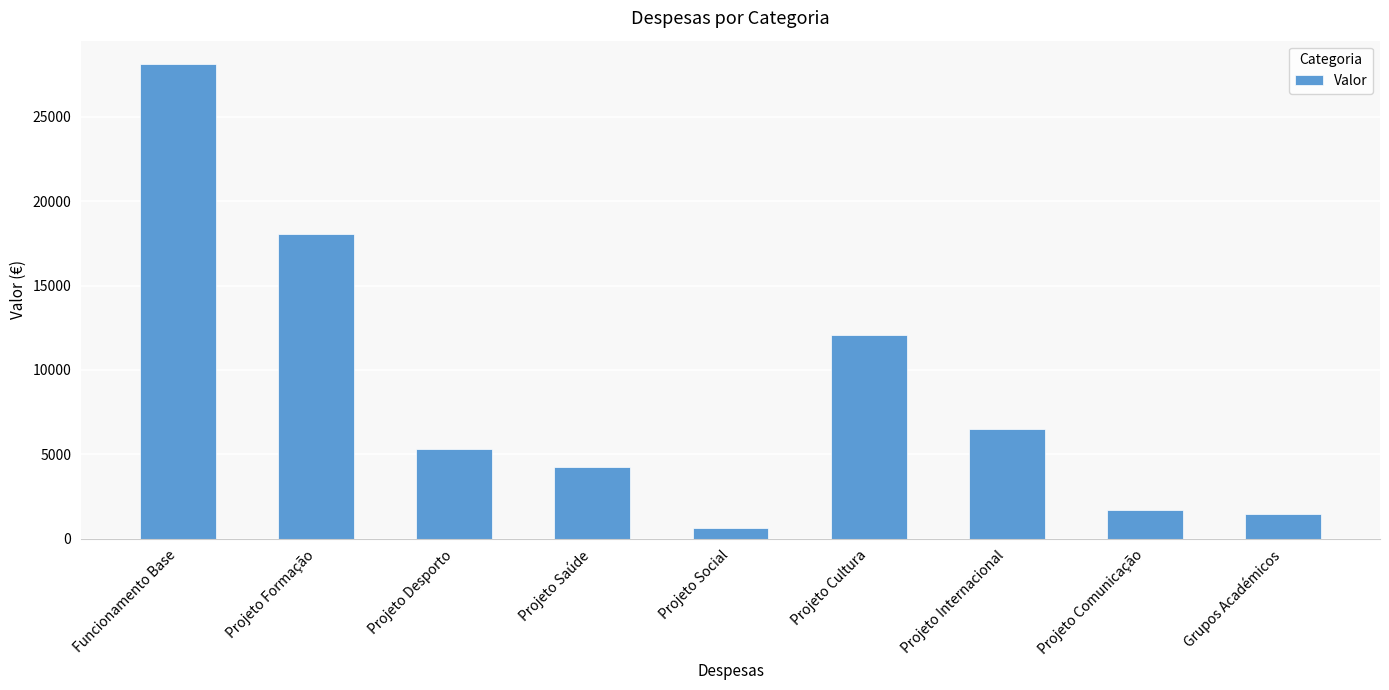

Which category has the lowest value across all series?

Projeto Social